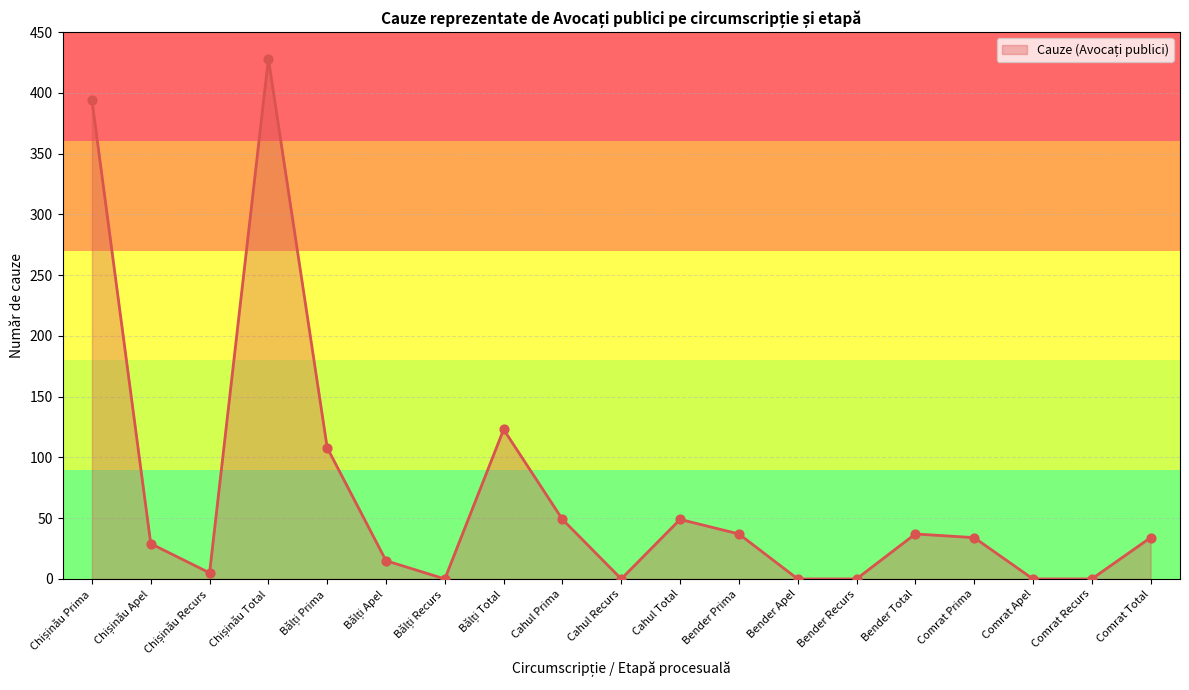

What is the change in value from Cahul Recurs to Comrat Total?

+34